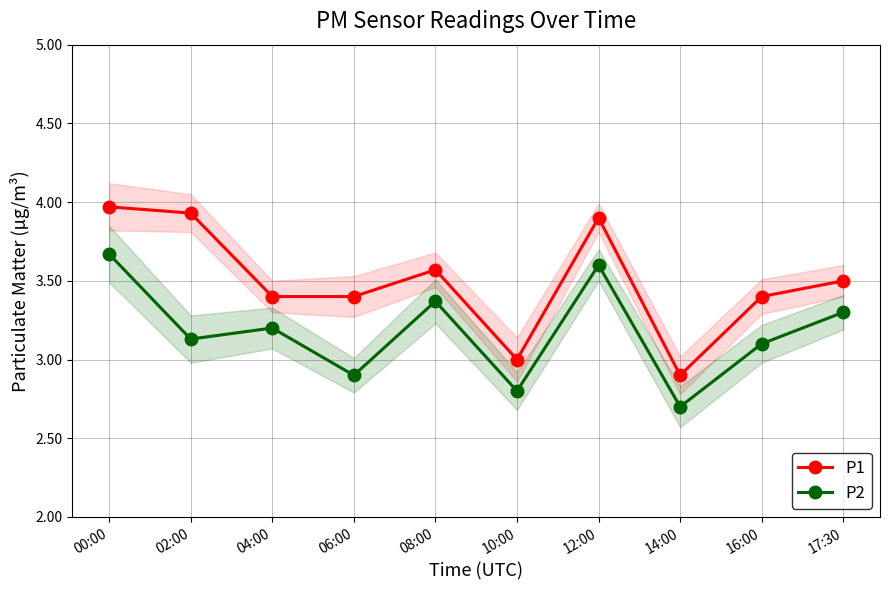

What is the minimum value for P2?

2.7